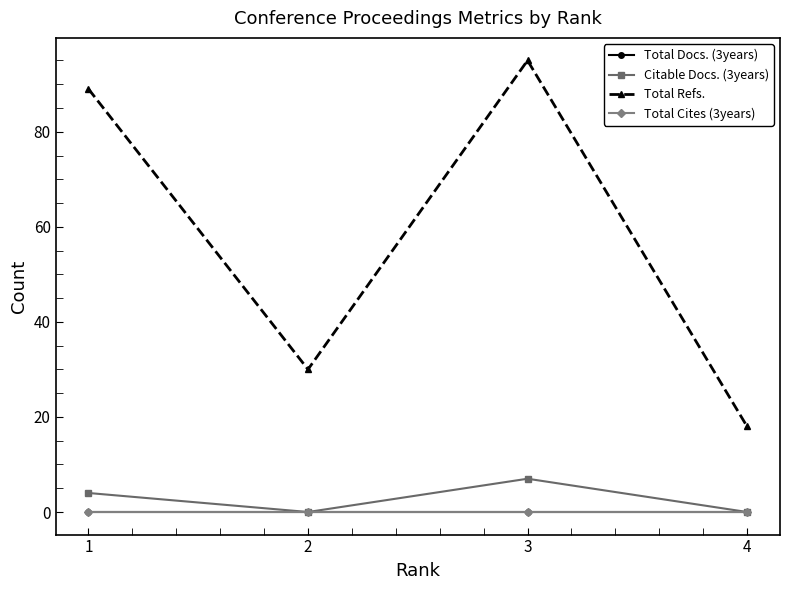

Does the chart have visible grid lines?

No